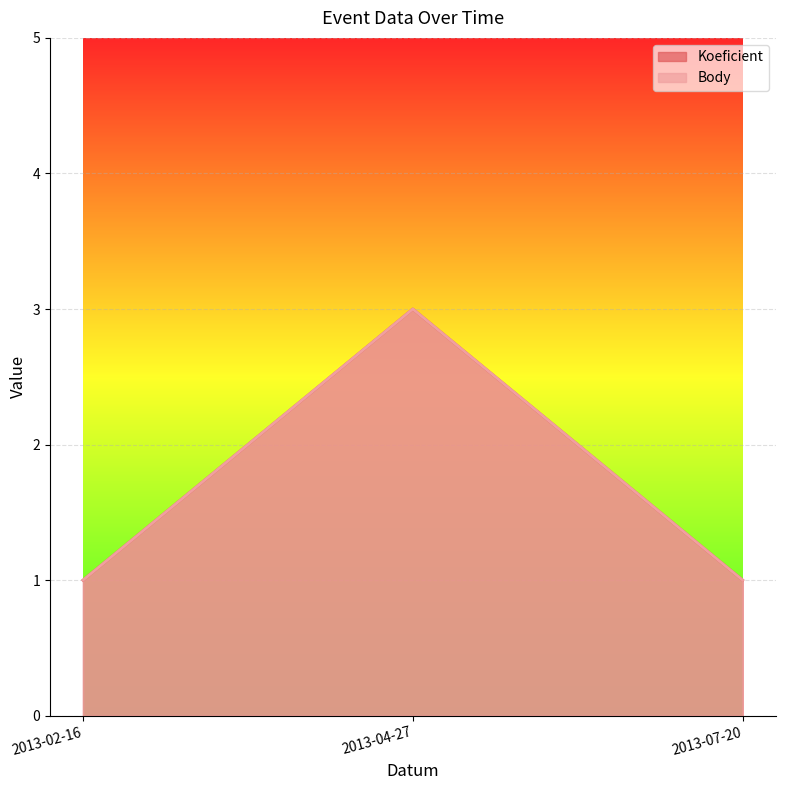

List the series in order of their peak value, highest first.

Koeficient, Body